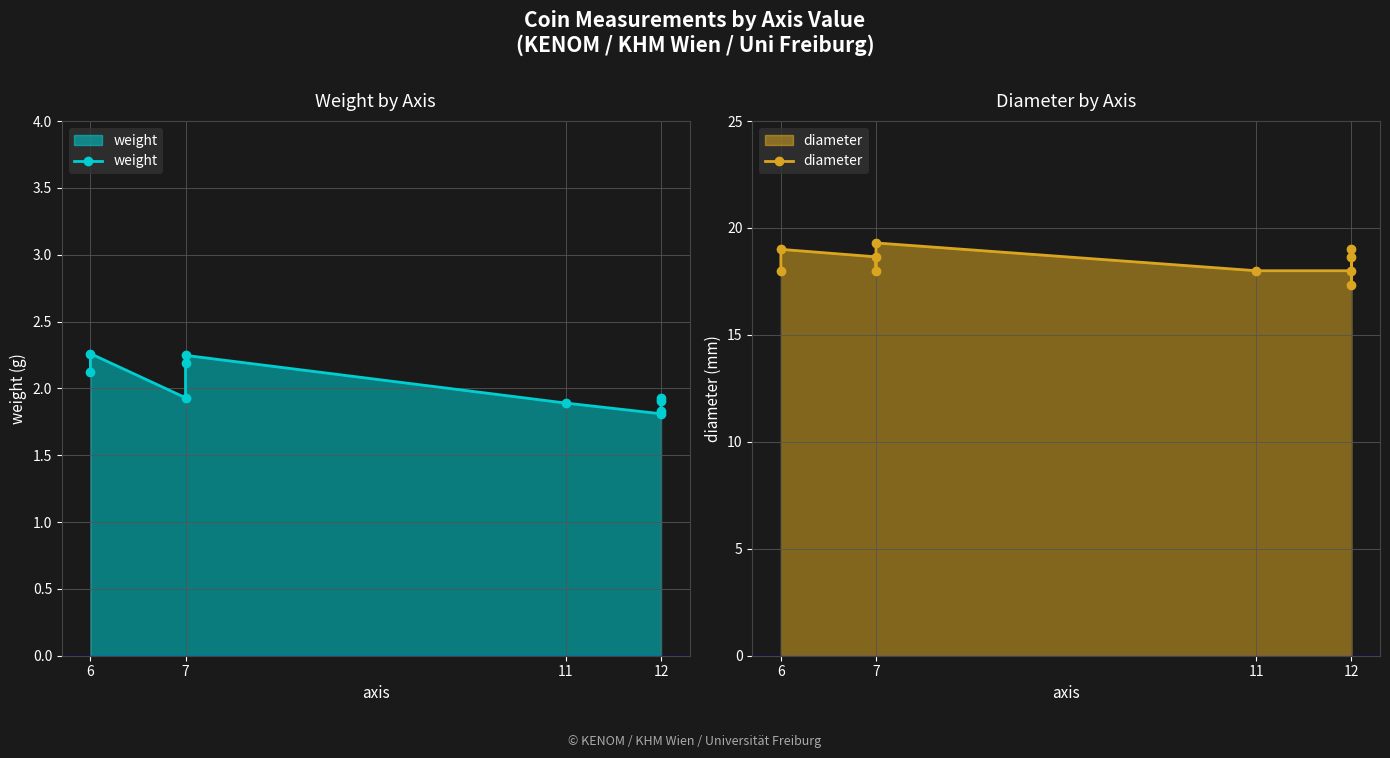

Where is the first local maximum for diameter?

6